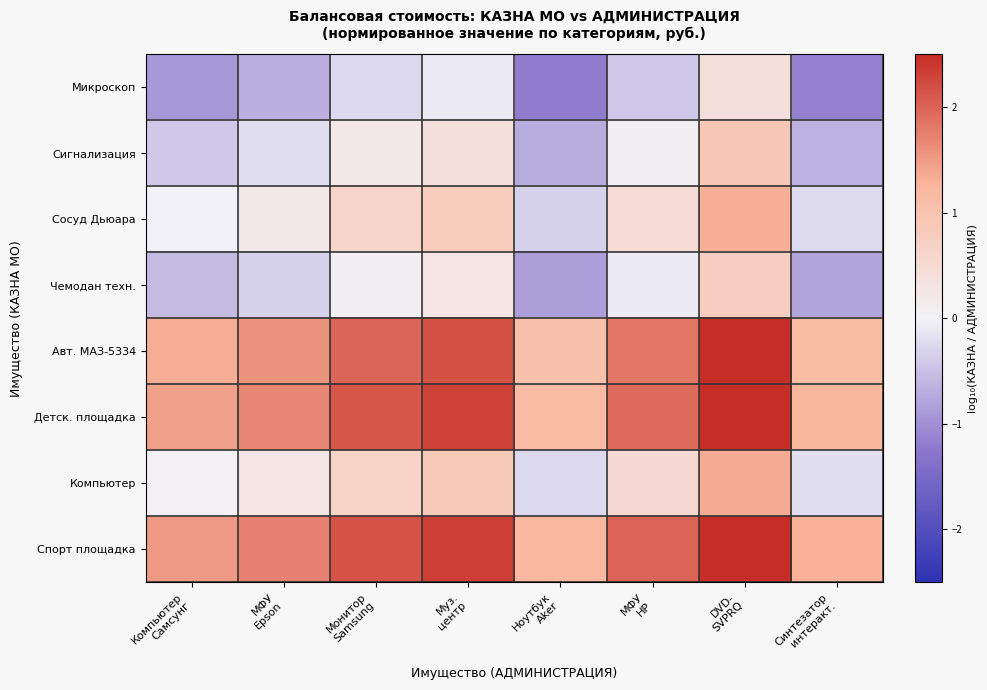

Reading left to right, what are all the values shown in this chart?

Микроскоп: Компьютер
Самсунг=-0.9	МФУ
Epson=-0.7	Монитор
Samsung=-0.3	Муз.
центр=-0.1	Ноутбук
Aker=-1.2	МФУ
НР=-0.4	DVD-
SVPRQ=0.4	Синтезатор
интеракт.=-1.1
Сигнализация: Компьютер
Самсунг=-0.4	МФУ
Epson=-0.2	Монитор
Samsung=0.2	Муз.
центр=0.4	Ноутбук
Aker=-0.7	МФУ
НР=0.1	DVD-
SVPRQ=0.9	Синтезатор
интеракт.=-0.7
Сосуд Дьюара: Компьютер
Самсунг=-0.0	МФУ
Epson=0.2	Монитор
Samsung=0.6	Муз.
центр=0.8	Ноутбук
Aker=-0.3	МФУ
НР=0.5	DVD-
SVPRQ=1.3	Синтезатор
интеракт.=-0.3
Чемодан техн.: Компьютер
Самсунг=-0.5	МФУ
Epson=-0.3	Монитор
Samsung=0.1	Муз.
центр=0.3	Ноутбук
Aker=-0.8	МФУ
НР=-0.1	DVD-
SVPRQ=0.8	Синтезатор
интеракт.=-0.8
Авт. МАЗ-5334: Компьютер
Самсунг=1.3	МФУ
Epson=1.6	Монитор
Samsung=2.0	Муз.
центр=2.2	Ноутбук
Aker=1.0	МФУ
НР=1.8	DVD-
SVPRQ=2.5	Синтезатор
интеракт.=1.1
Детск. площадка: Компьютер
Самсунг=1.5	МФУ
Epson=1.7	Монитор
Samsung=2.1	Муз.
центр=2.3	Ноутбук
Aker=1.2	МФУ
НР=2.0	DVD-
SVPRQ=2.5	Синтезатор
интеракт.=1.2
Компьютер: Компьютер
Самсунг=0.0	МФУ
Epson=0.3	Монитор
Samsung=0.7	Муз.
центр=0.9	Ноутбук
Aker=-0.3	МФУ
НР=0.5	DVD-
SVPRQ=1.4	Синтезатор
интеракт.=-0.2
Спорт площадка: Компьютер
Самсунг=1.5	МФУ
Epson=1.7	Монитор
Samsung=2.2	Муз.
центр=2.3	Ноутбук
Aker=1.2	МФУ
НР=2.0	DVD-
SVPRQ=2.5	Синтезатор
интеракт.=1.3